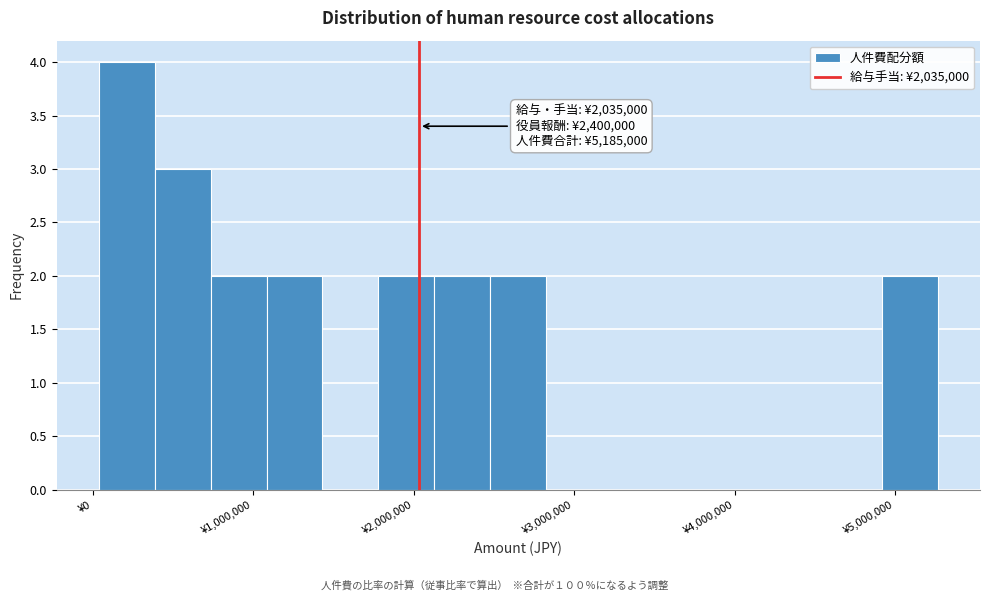

Read against the x-axis, roughly where is the centre of the tallest bar?

200000